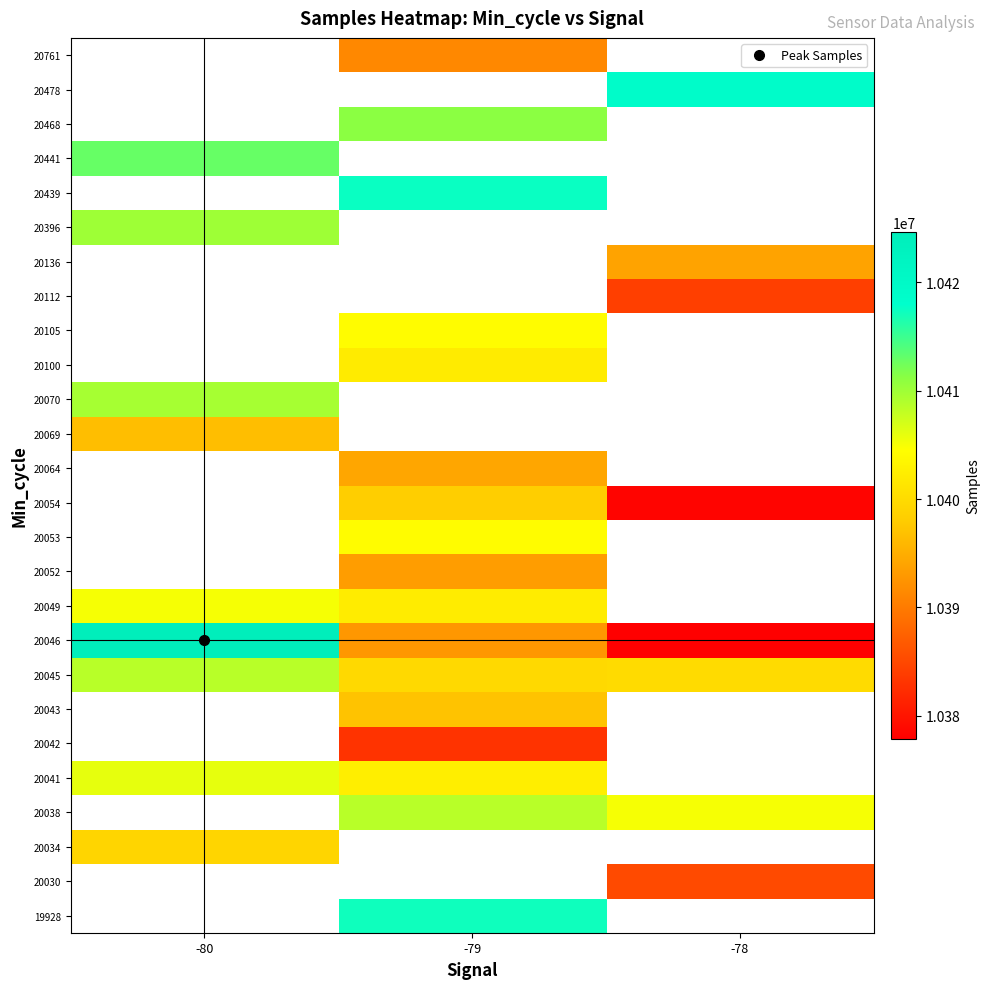

Which has a higher value, -80 or -78?

-78